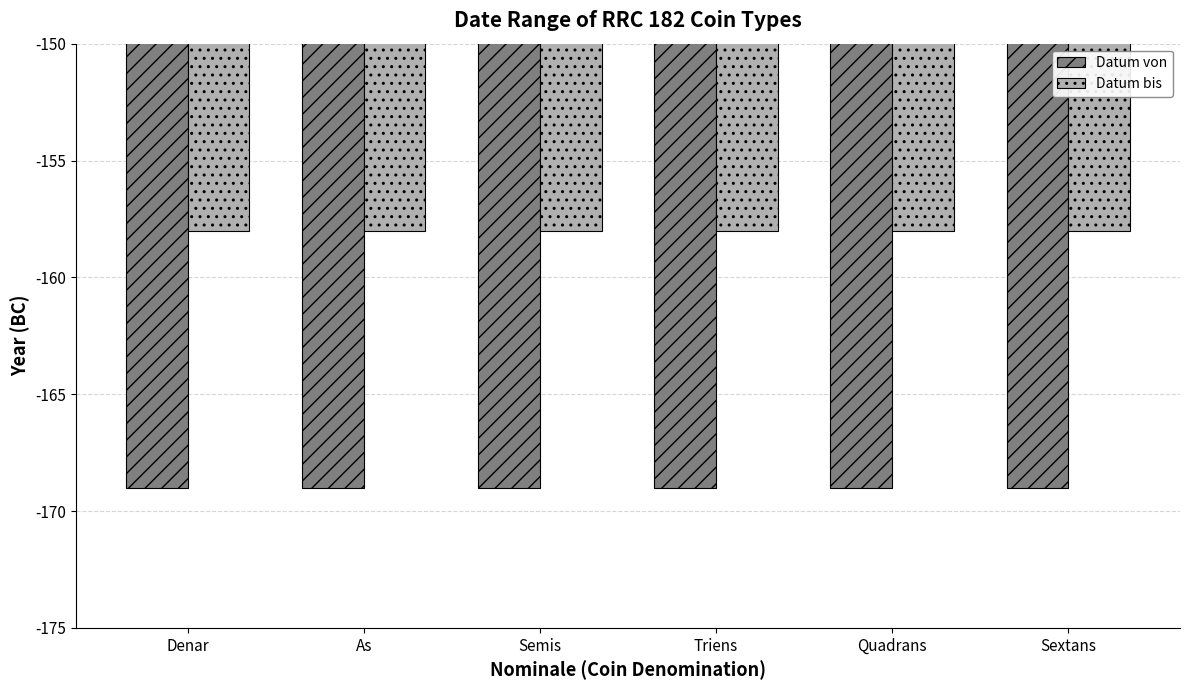

Which series has the largest total across all categories?

Datum bis